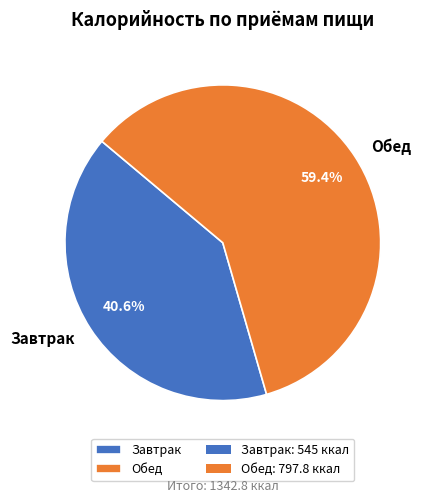

What is the largest slice in the pie chart?

Обед